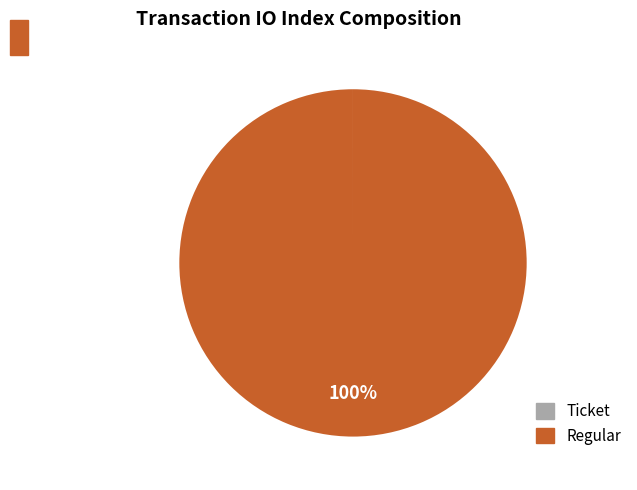

Which category accounts for the majority?

Regular